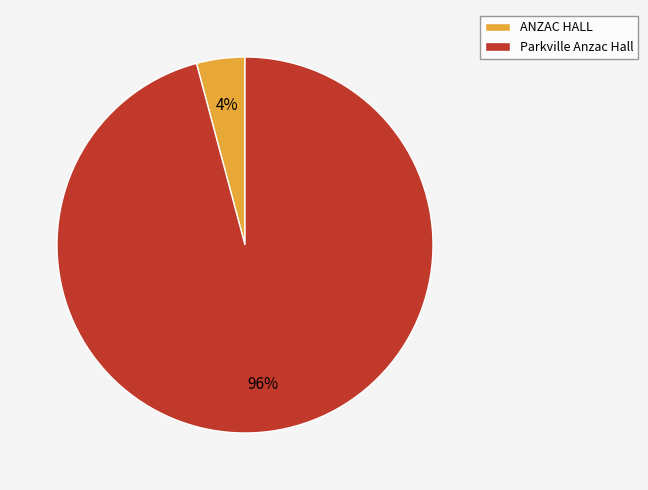

Does Parkville Anzac Hall account for over 50% of the chart?

Yes